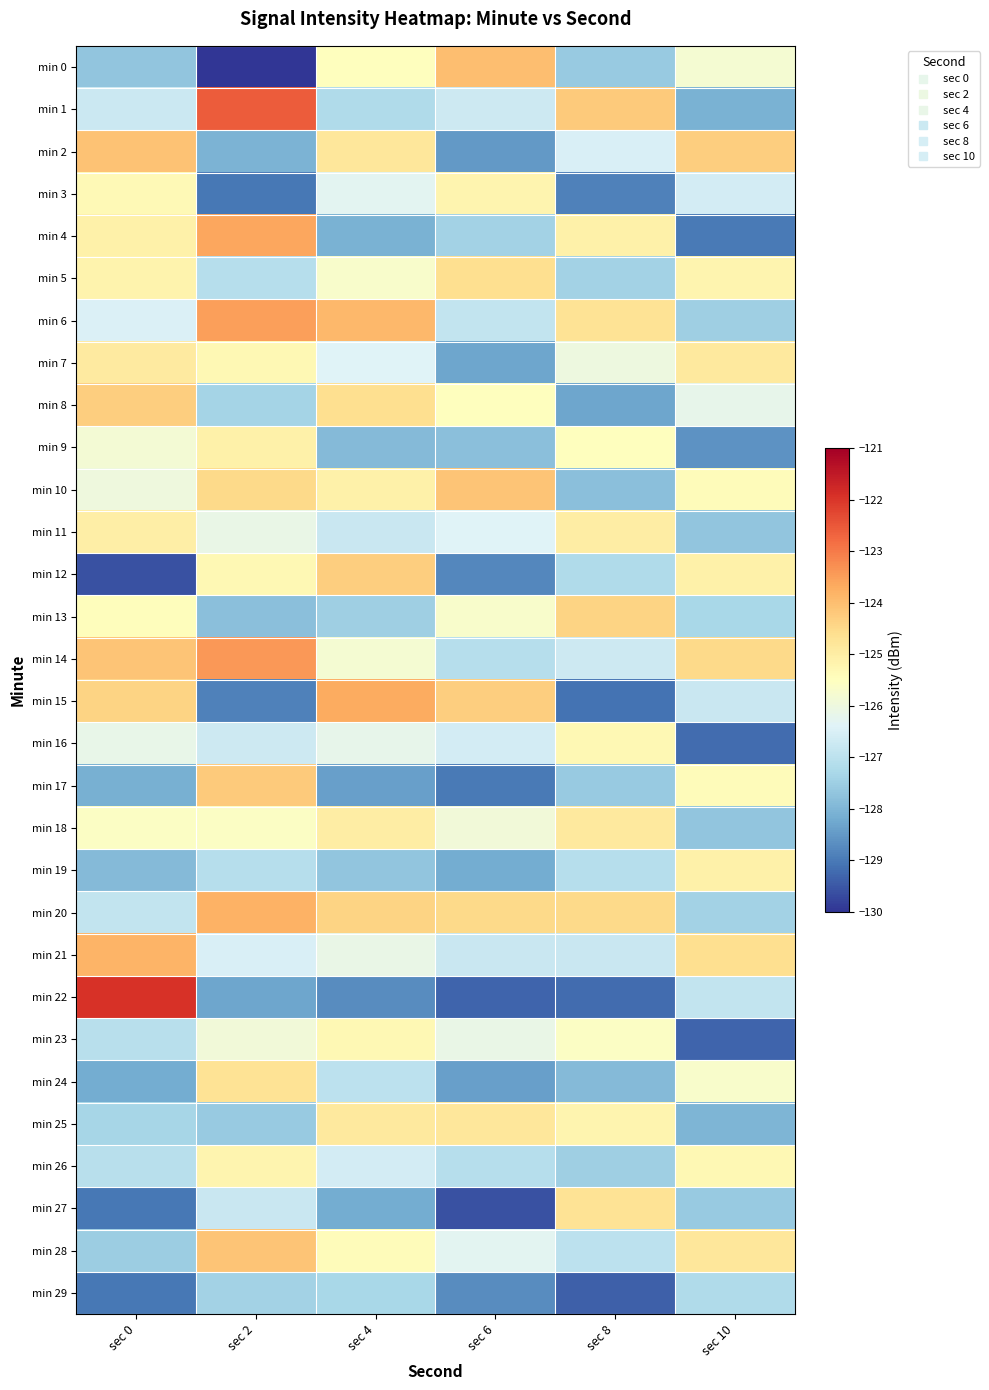

At how many categories does at least one series exceed -125?

6